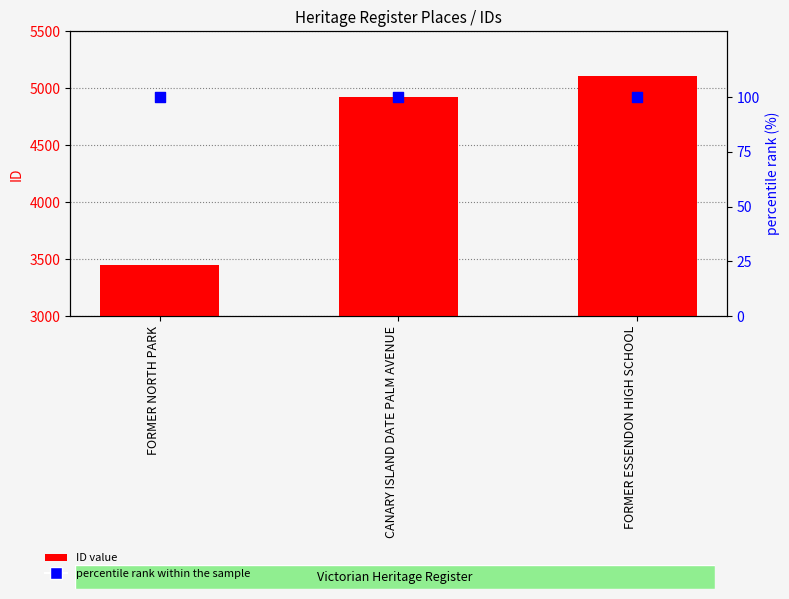

At which category is the sum across all series the highest?

FORMER ESSENDON HIGH SCHOOL